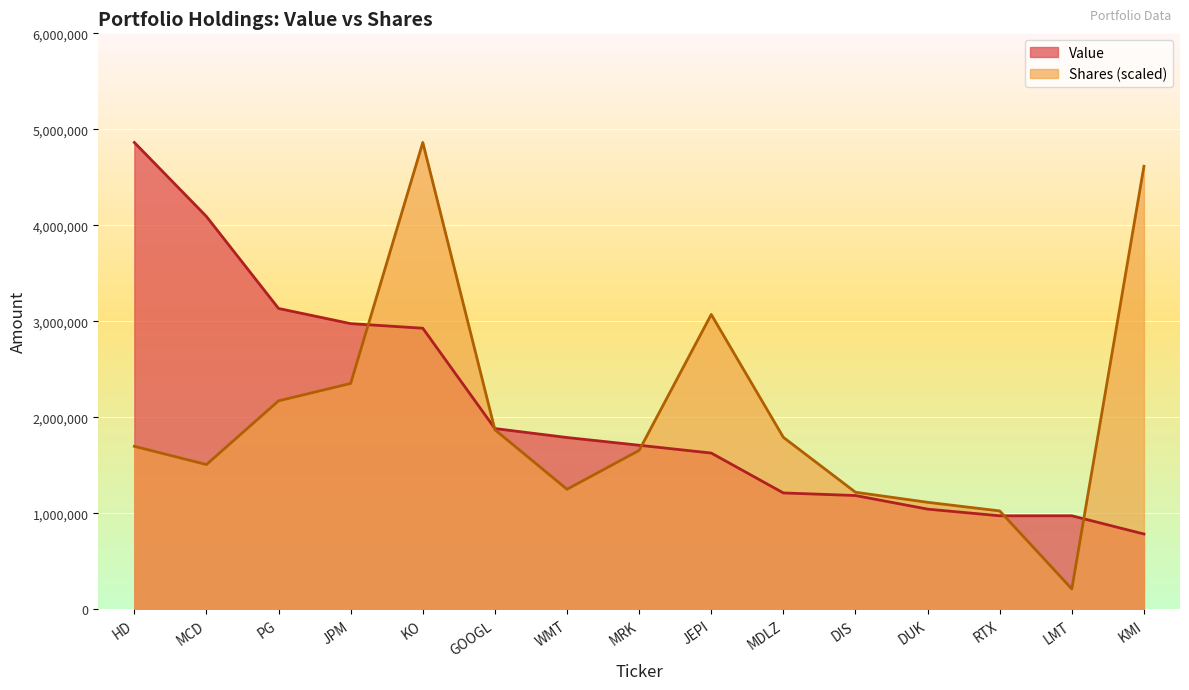

Rank the series by their average value, from highest to lowest.

Value, Shares (scaled)